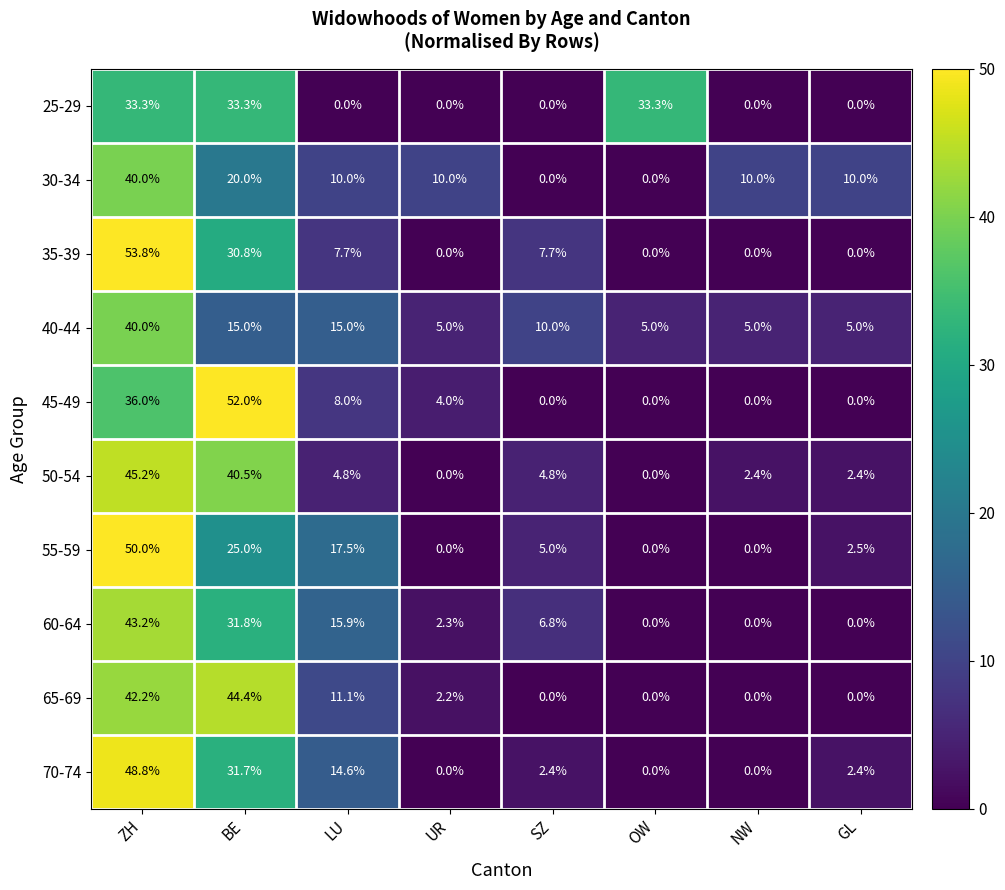

Which series has the largest range (max minus min)?

35-39